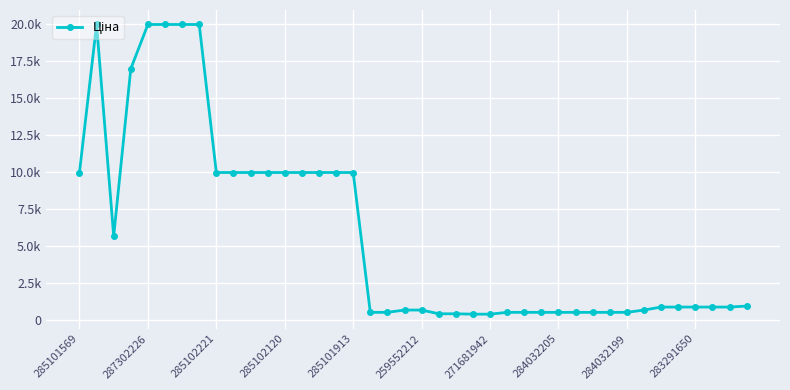

Is this an area chart (filled region under the line)?

No